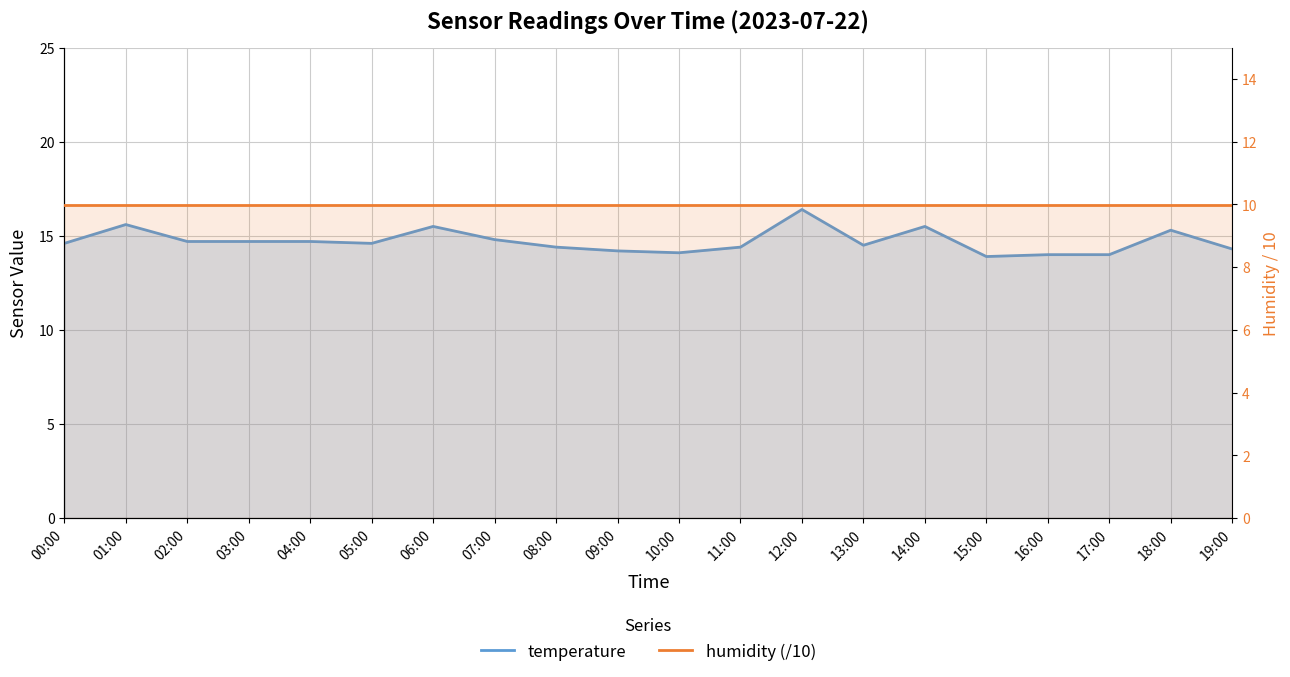

Reading left to right, what are all the values shown in this chart?

temperature: 00:00=14.6	01:00=15.6	02:00=14.7	03:00=14.7	04:00=14.7	05:00=14.6	06:00=15.5	07:00=14.8	08:00=14.4	09:00=14.2	10:00=14.1	11:00=14.4	12:00=16.4	13:00=14.5	14:00=15.5	15:00=13.9	16:00=14.0	17:00=14.0	18:00=15.3	19:00=14.3
humidity (/10): 00:00=10.0	01:00=10.0	02:00=10.0	03:00=10.0	04:00=10.0	05:00=10.0	06:00=10.0	07:00=10.0	08:00=10.0	09:00=10.0	10:00=10.0	11:00=10.0	12:00=10.0	13:00=10.0	14:00=10.0	15:00=10.0	16:00=10.0	17:00=10.0	18:00=10.0	19:00=10.0